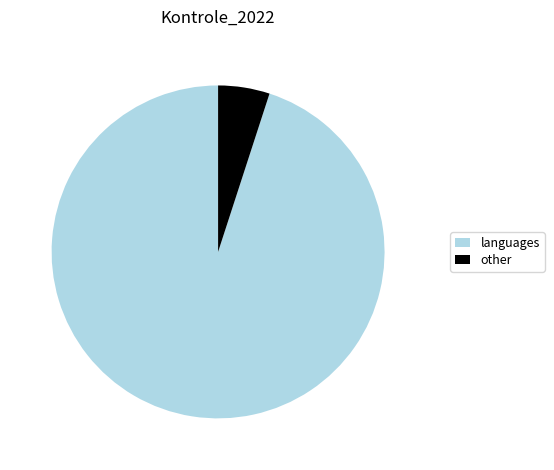

Count the number of slices in the pie.

2